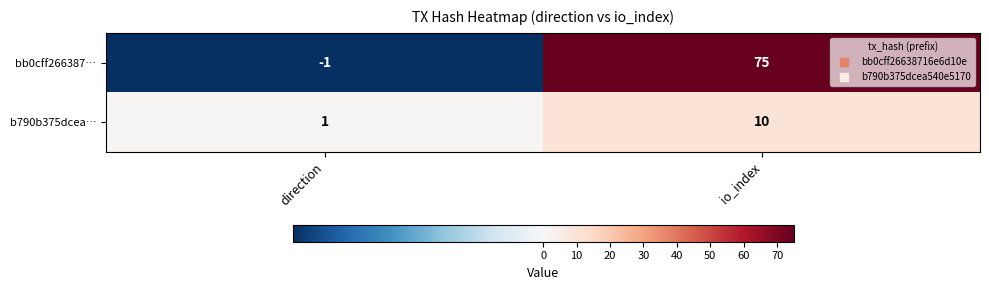

What is the greatest value displayed?

75